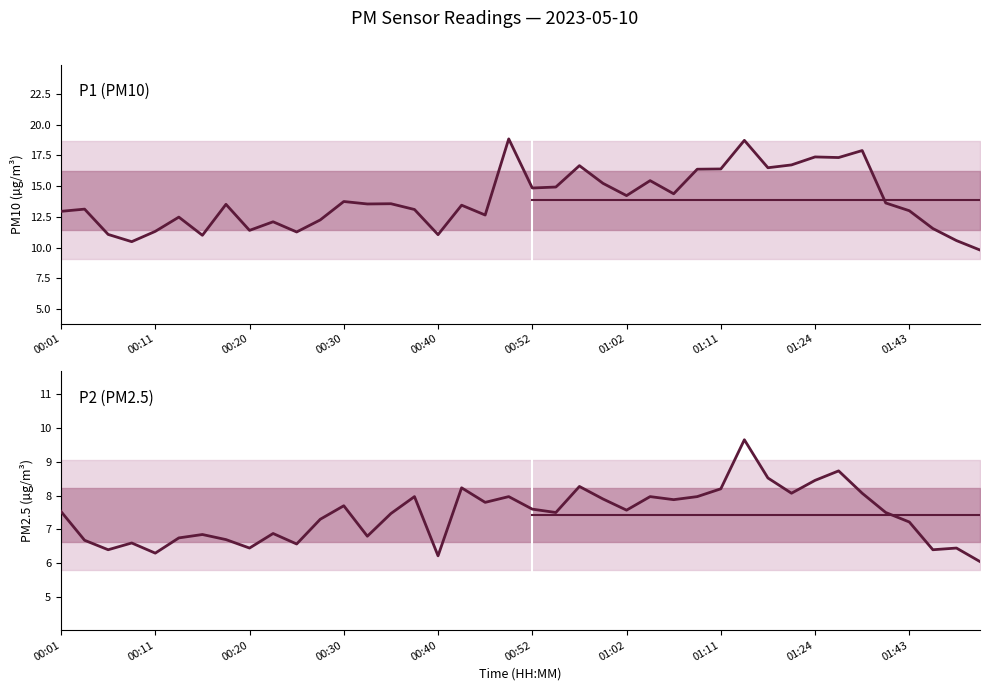

What is the label of the 25th point from the right?

00:37